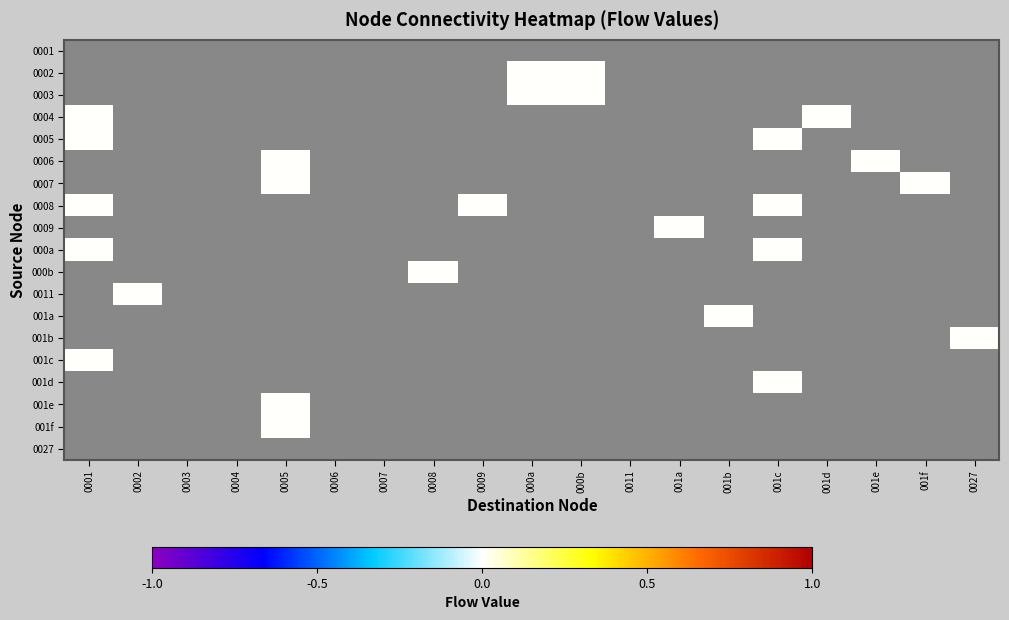

Which has a higher value, 001f or 001c?

001c